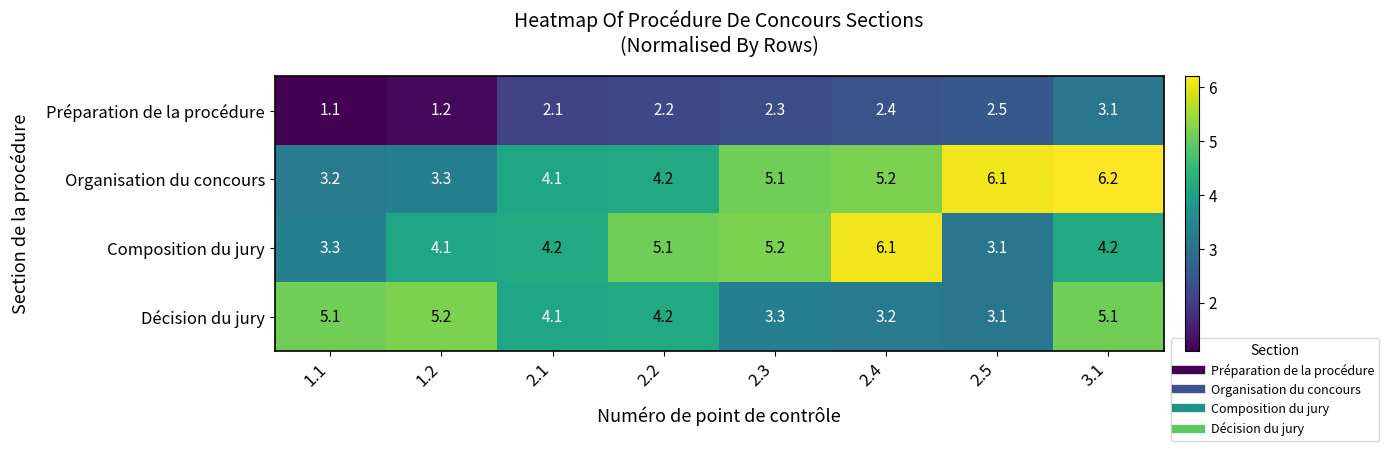

Read the Décision du jury value at 3.1.

5.1